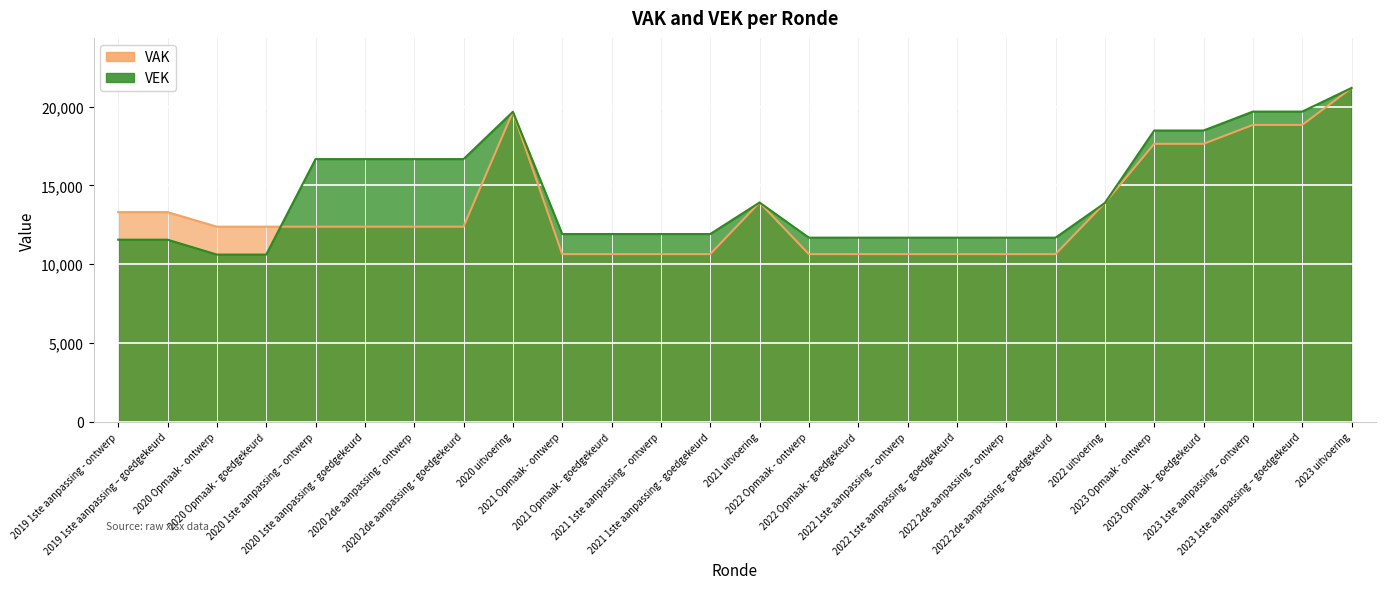

Where is VEK nearest to the value 15902?

2020 1ste aanpassing – ontwerp